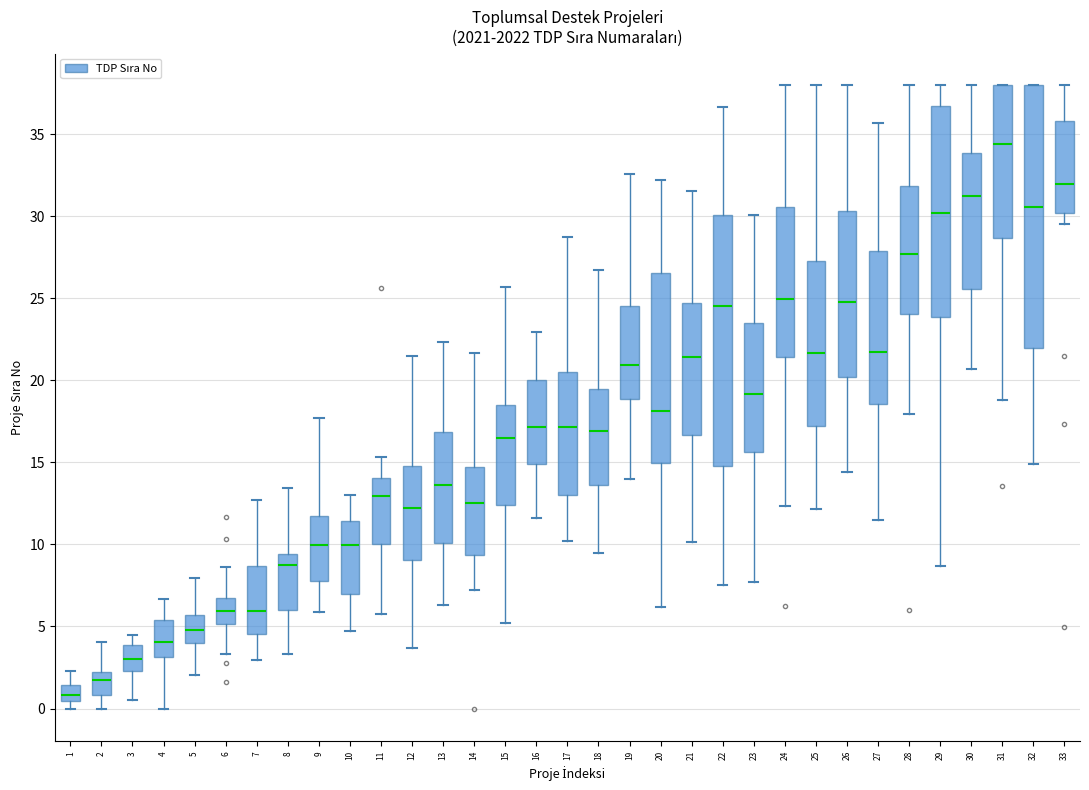

Reading left to right, transcribe this box plot: for each box, give where its median line is, the range the box spans, and where its two whiskers end, as read against the y-axis. The values are not printed on the chart, so give them approximately, as read against the axis.

1: median 1.0, box 0.5 to 1.5, whiskers 0.0 to 2.5
2: median 1.5, box 1.0 to 2.0, whiskers 0.0 to 4.0
3: median 3.0, box 2.5 to 4.0, whiskers 0.5 to 4.5
4: median 4.0, box 3.0 to 5.5, whiskers 0.0 to 6.5
5: median 5.0, box 4.0 to 5.5, whiskers 2.0 to 8.0
6: median 6.0, box 5.0 to 7.0, whiskers 3.5 to 8.5
7: median 6.0, box 4.5 to 8.5, whiskers 3.0 to 12.5
8: median 8.5, box 6.0 to 9.5, whiskers 3.5 to 13.5
9: median 10.0, box 8.0 to 12.0, whiskers 6.0 to 17.5
10: median 10.0, box 7.0 to 11.5, whiskers 4.5 to 13.0
11: median 13.0, box 10.0 to 14.0, whiskers 6.0 to 15.5
12: median 12.0, box 9.0 to 15.0, whiskers 3.5 to 21.5
13: median 13.5, box 10.0 to 17.0, whiskers 6.5 to 22.5
14: median 12.5, box 9.5 to 14.5, whiskers 7.5 to 21.5
15: median 16.5, box 12.5 to 18.5, whiskers 5.0 to 25.5
16: median 17.0, box 15.0 to 20.0, whiskers 11.5 to 23.0
17: median 17.0, box 13.0 to 20.5, whiskers 10.0 to 28.5
18: median 17.0, box 13.5 to 19.5, whiskers 9.5 to 26.5
19: median 21.0, box 19.0 to 24.5, whiskers 14.0 to 32.5
20: median 18.0, box 15.0 to 26.5, whiskers 6.0 to 32.0
21: median 21.5, box 16.5 to 24.5, whiskers 10.0 to 31.5
22: median 24.5, box 15.0 to 30.0, whiskers 7.5 to 36.5
23: median 19.0, box 15.5 to 23.5, whiskers 7.5 to 30.0
24: median 25.0, box 21.5 to 30.5, whiskers 12.5 to 38.0
25: median 21.5, box 17.0 to 27.5, whiskers 12.0 to 38.0
26: median 25.0, box 20.0 to 30.5, whiskers 14.5 to 38.0
27: median 21.5, box 18.5 to 28.0, whiskers 11.5 to 35.5
28: median 27.5, box 24.0 to 32.0, whiskers 18.0 to 38.0
29: median 30.0, box 24.0 to 36.5, whiskers 8.5 to 38.0
30: median 31.0, box 25.5 to 34.0, whiskers 20.5 to 38.0
31: median 34.5, box 28.5 to 38.0, whiskers 19.0 to 38.0
32: median 30.5, box 22.0 to 38.0, whiskers 15.0 to 38.0
33: median 32.0, box 30.0 to 36.0, whiskers 29.5 to 38.0